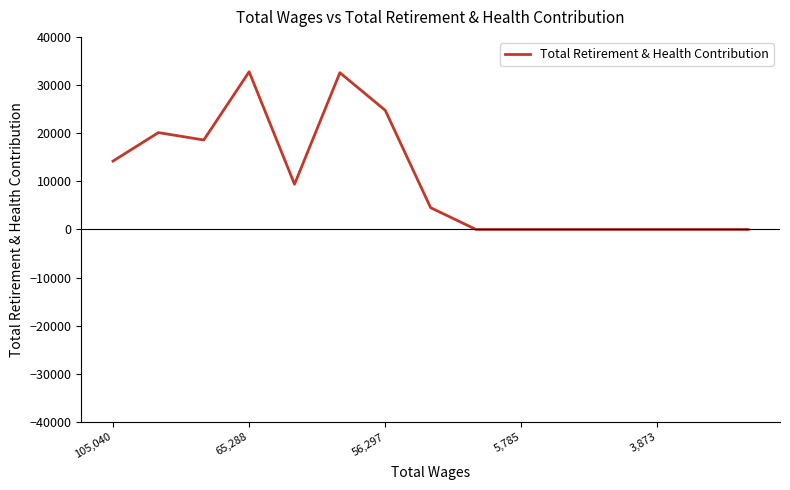

What is the difference between the maximum and minimum values?

32753